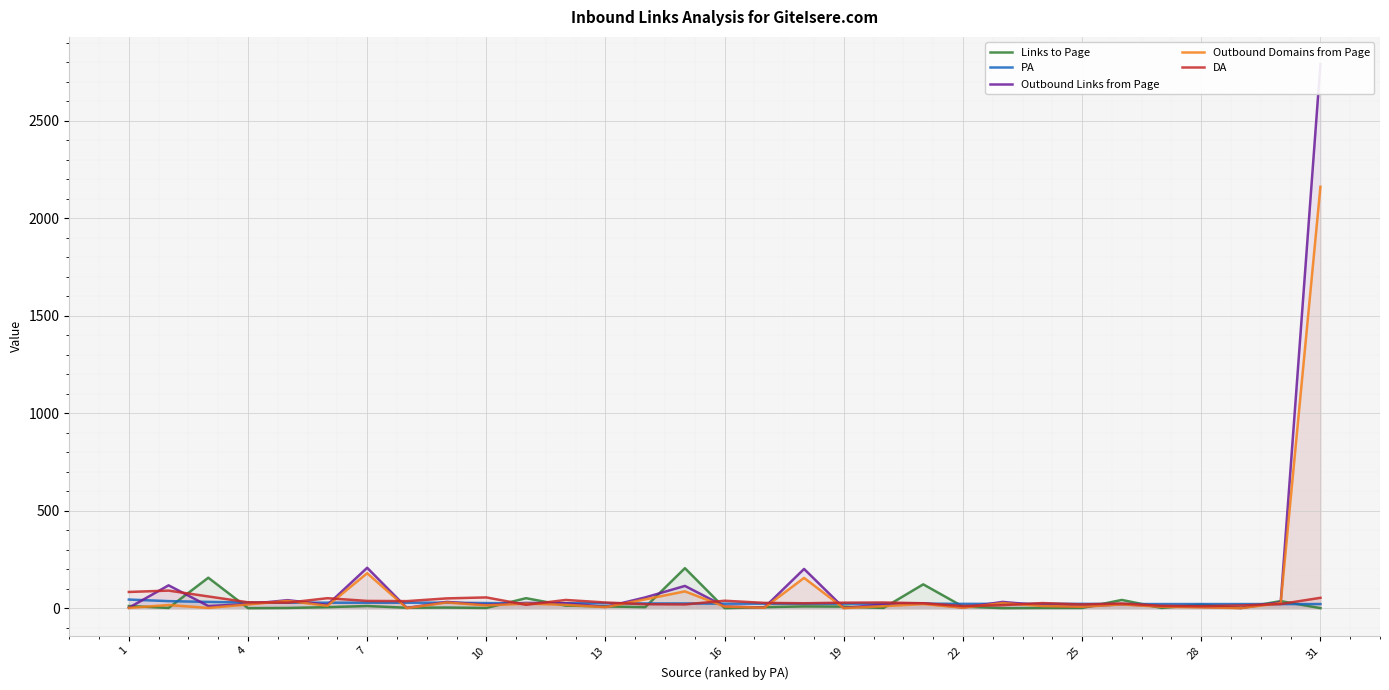

Which has a higher value, 16 or 27?

27